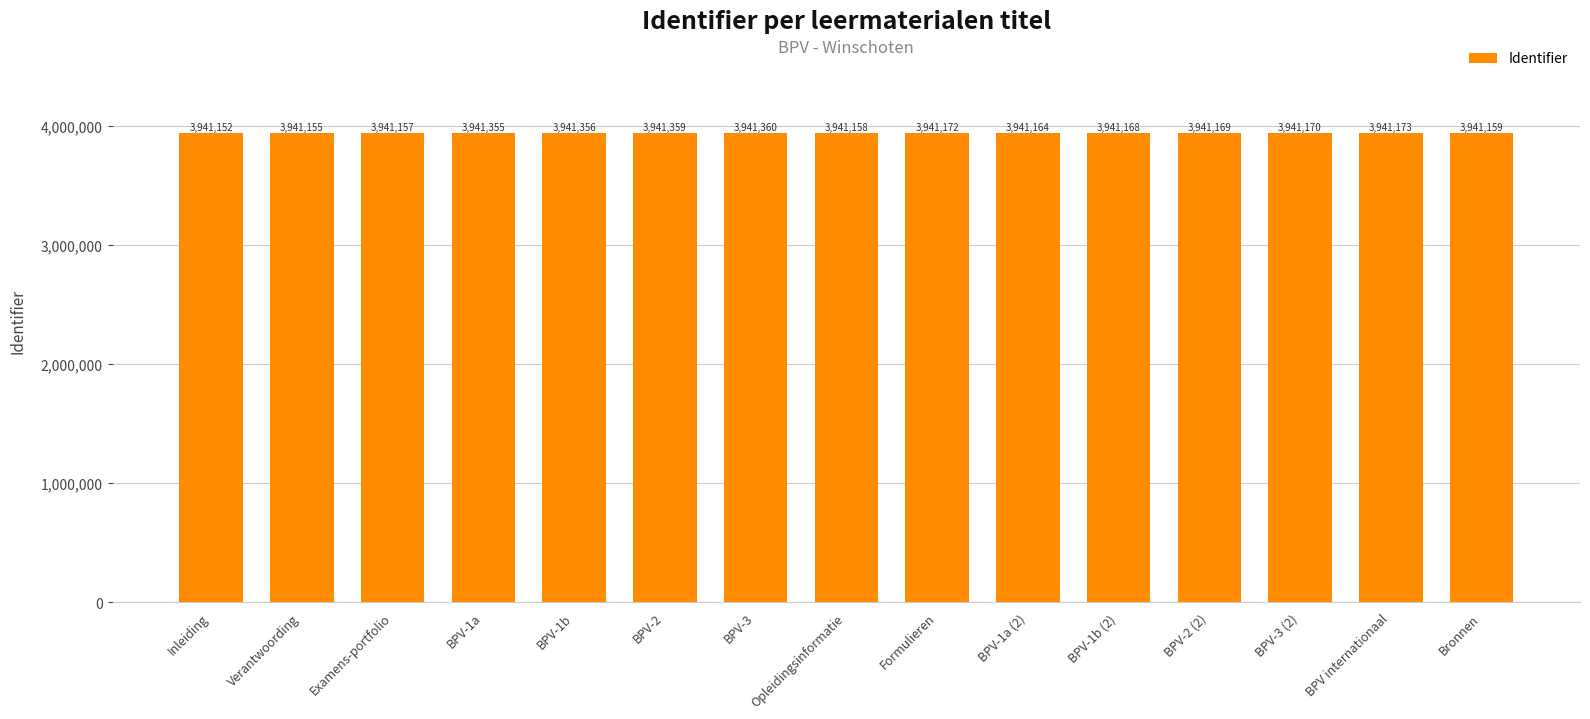

Which category has the lowest value across all series?

Inleiding